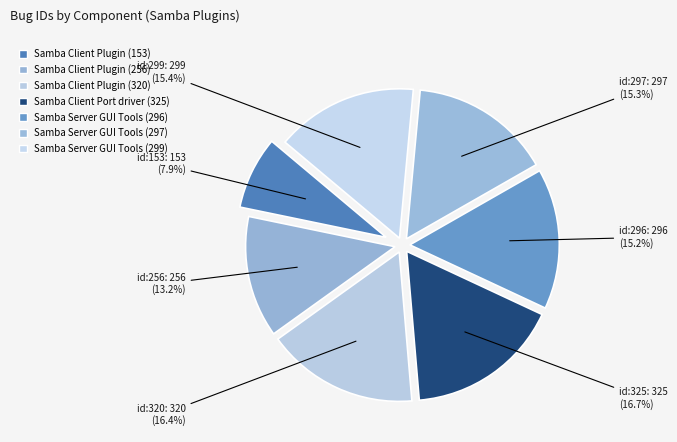

How many segments does this pie chart have?

7